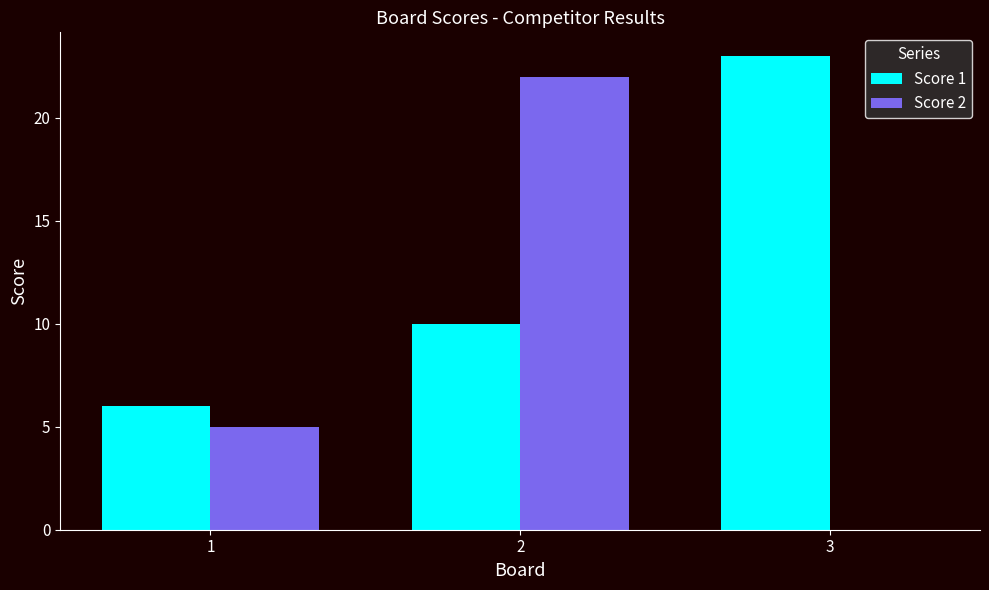

How many groups of bars are there?

3